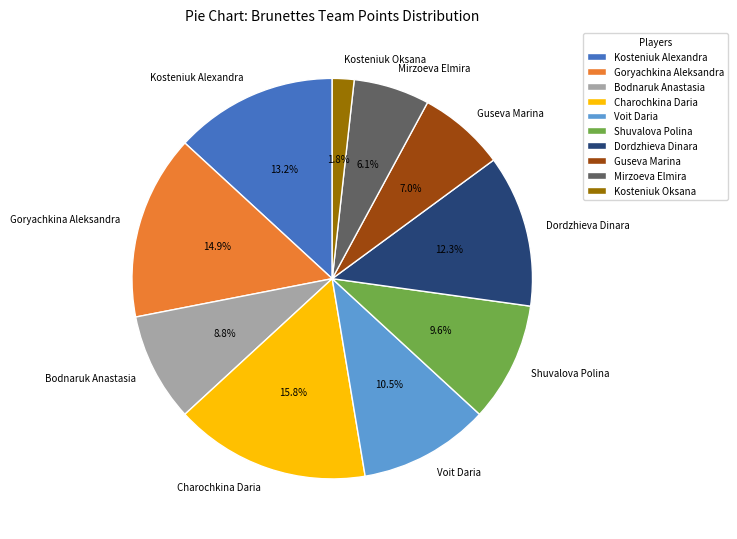

Which has a higher value, Bodnaruk Anastasia or Voit Daria?

Voit Daria